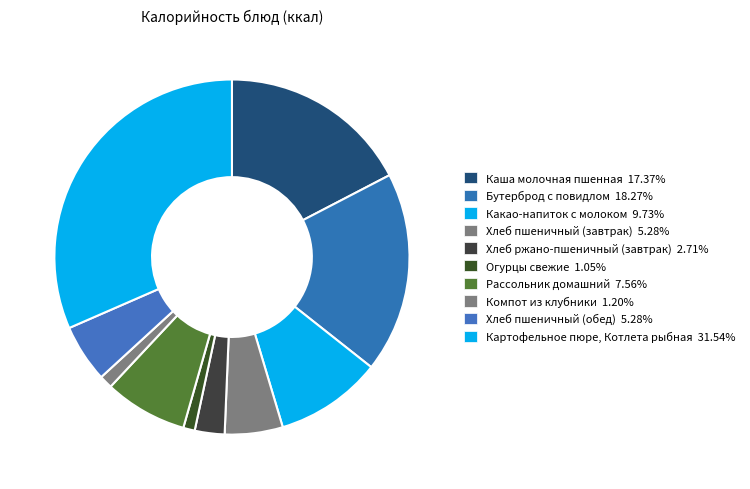

Count the number of slices in the pie.

10